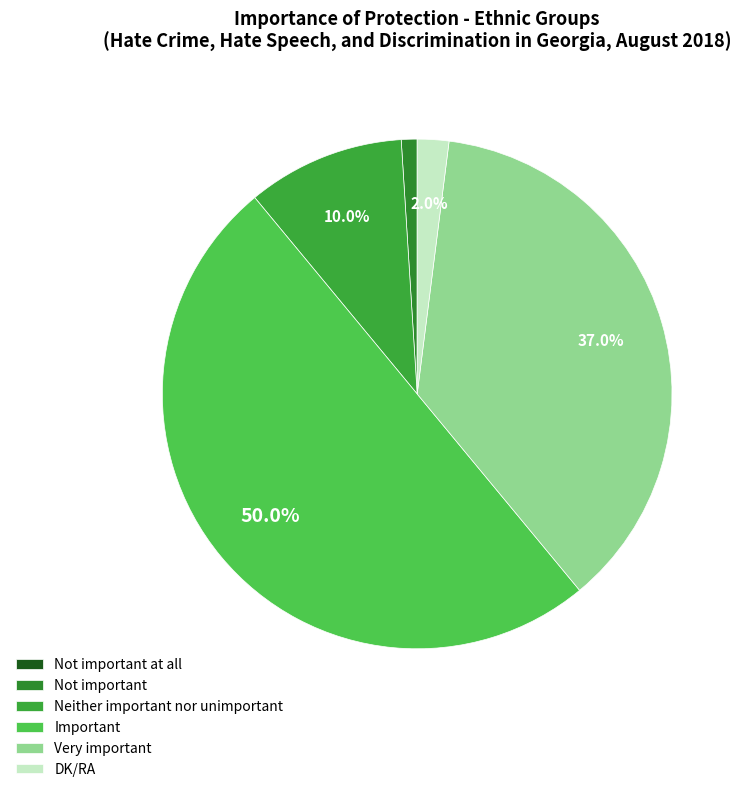

Which category has the biggest portion of the pie?

Important